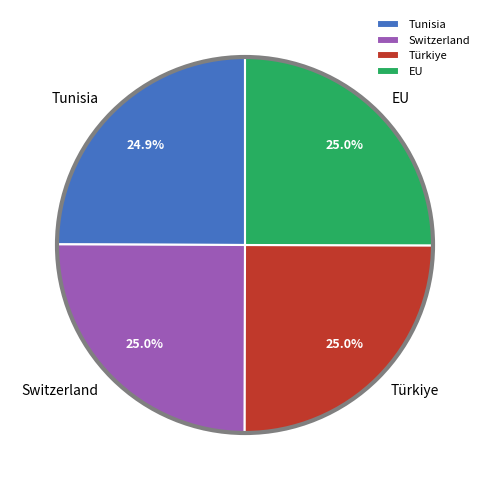

Do Switzerland and Türkiye together represent more than half of the pie?

Yes